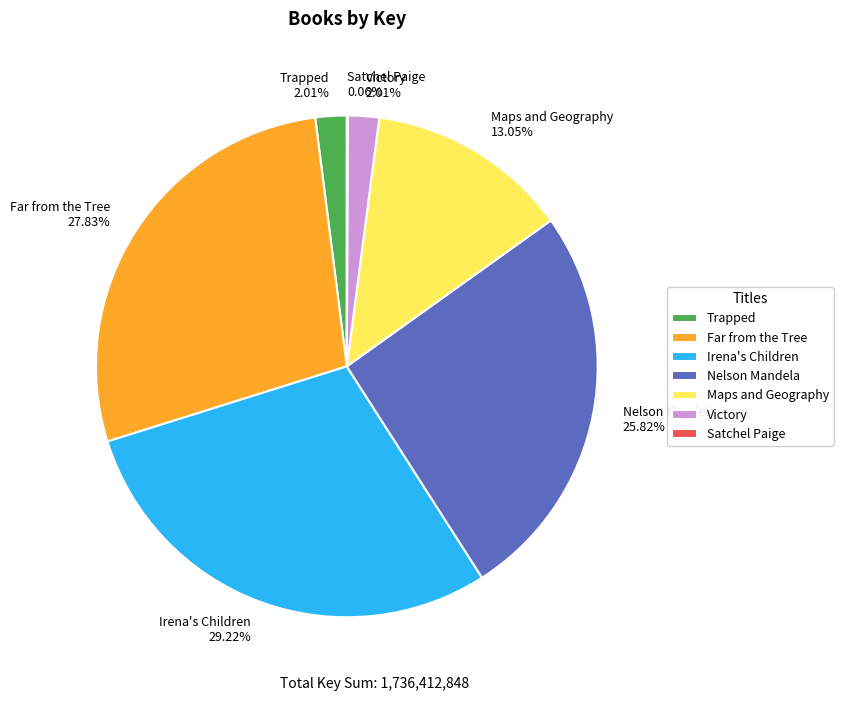

To the nearest percent, what is the combined percentage of Far from the Tree and Irena's Children?

57%